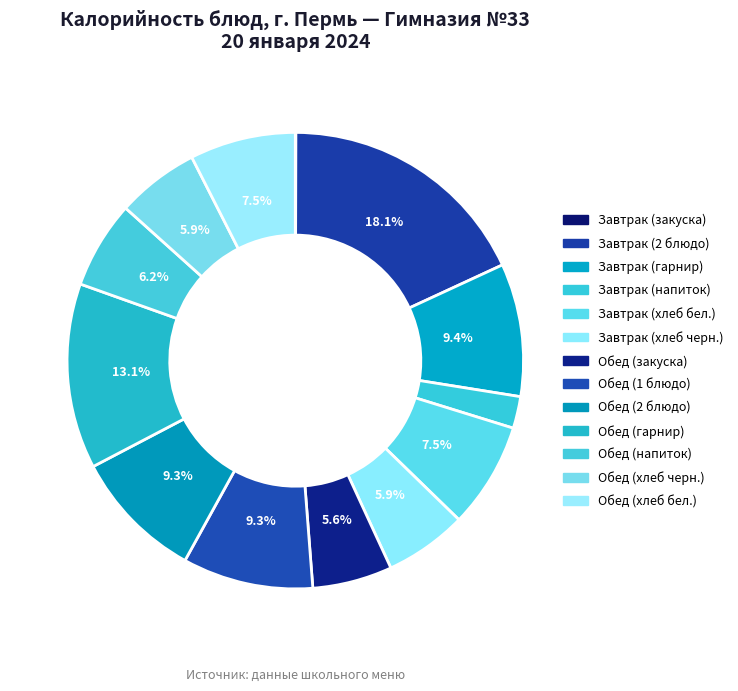

What percentage is the Обед (хлеб бел.) slice, to the nearest percent?

7%